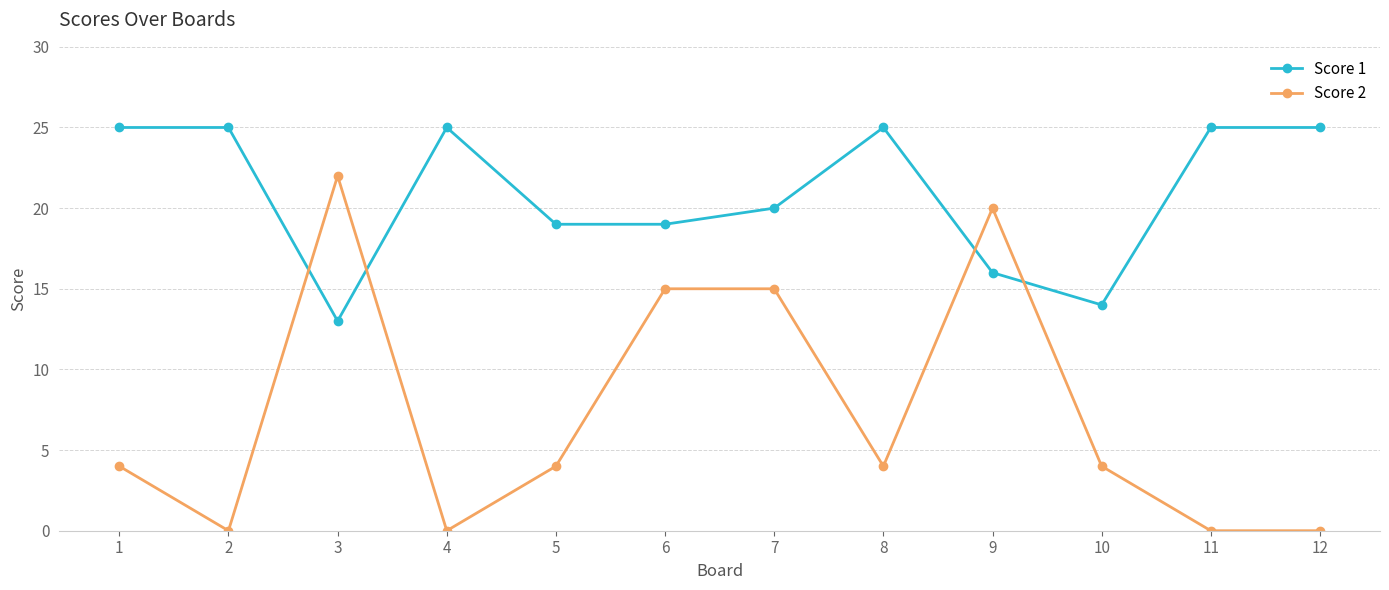

What is the difference between the Score 2 values at 6 and 2?

15